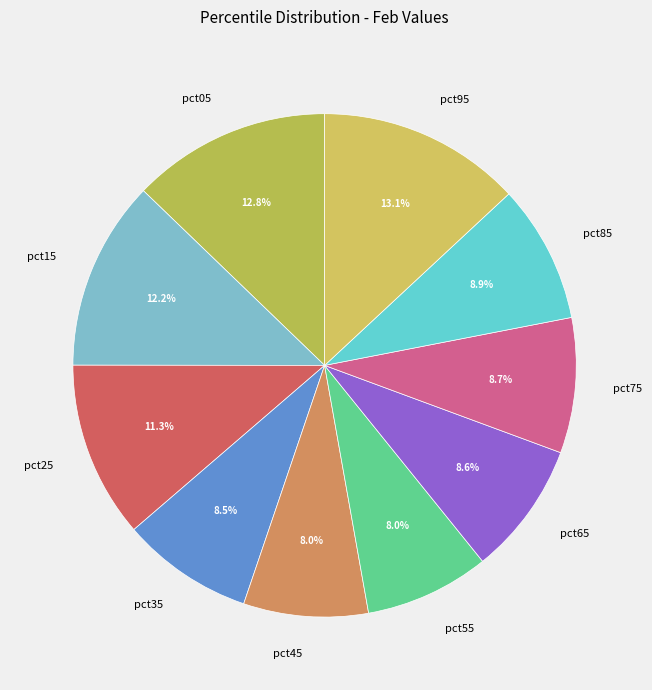

What is the largest slice in the pie chart?

pct95